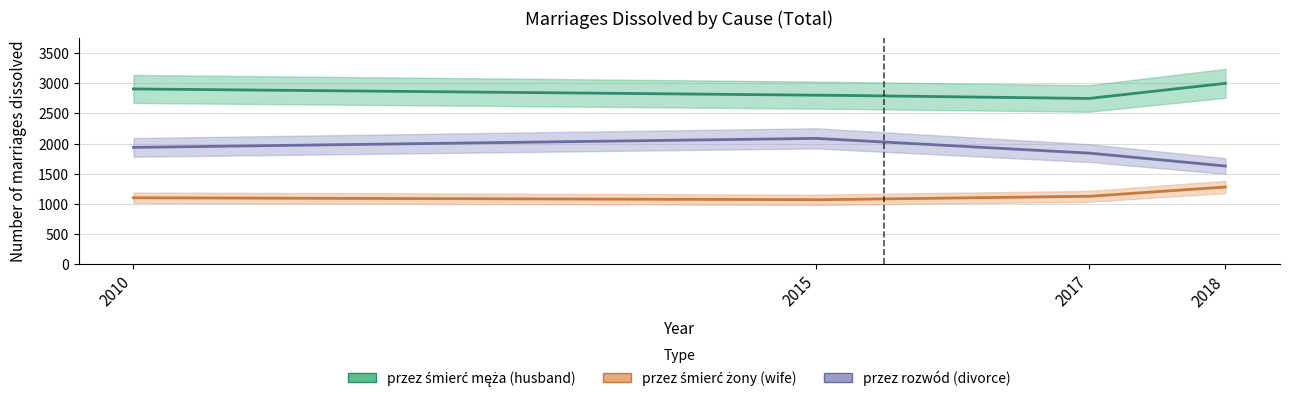

What is the sum of the przez smierc zony (wife) values at 2010 and 2017?

2226